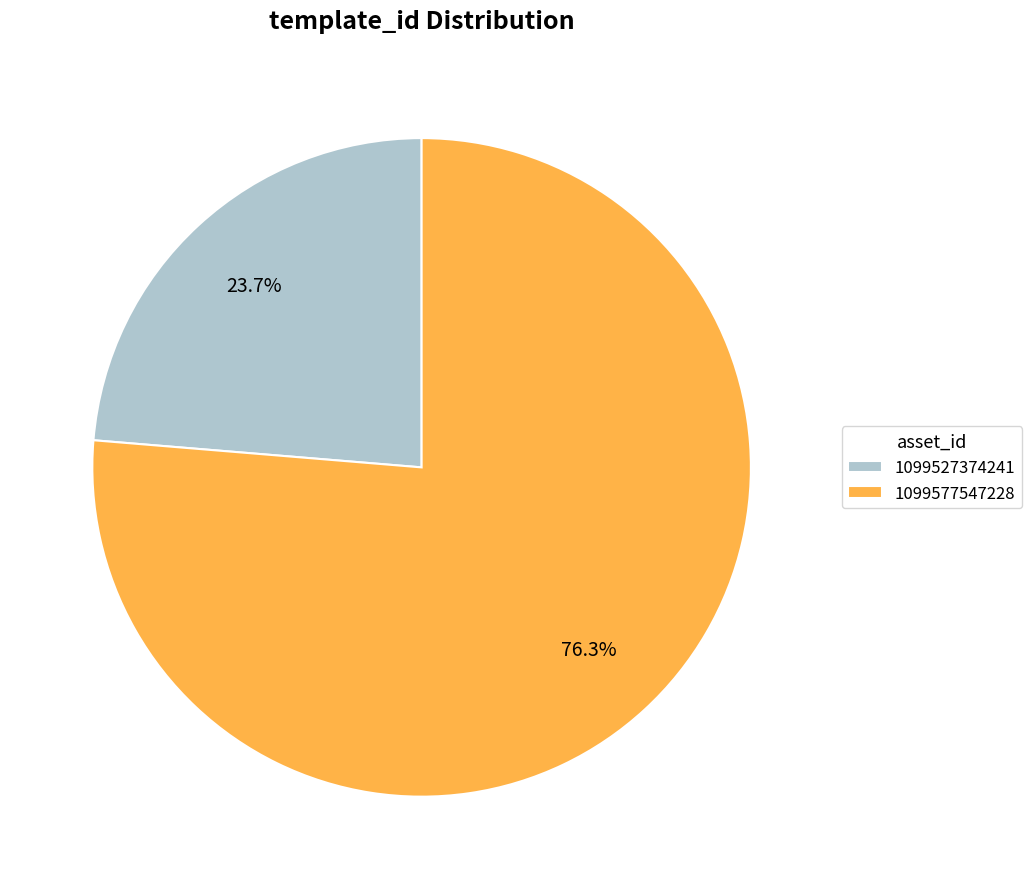

Between 1099527374241 and 1099577547228, which is larger?

1099577547228